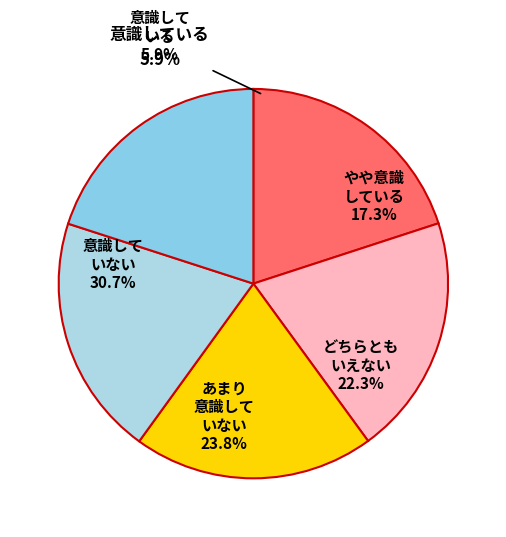

To the nearest percent, what percentage of the pie is 28?

3%